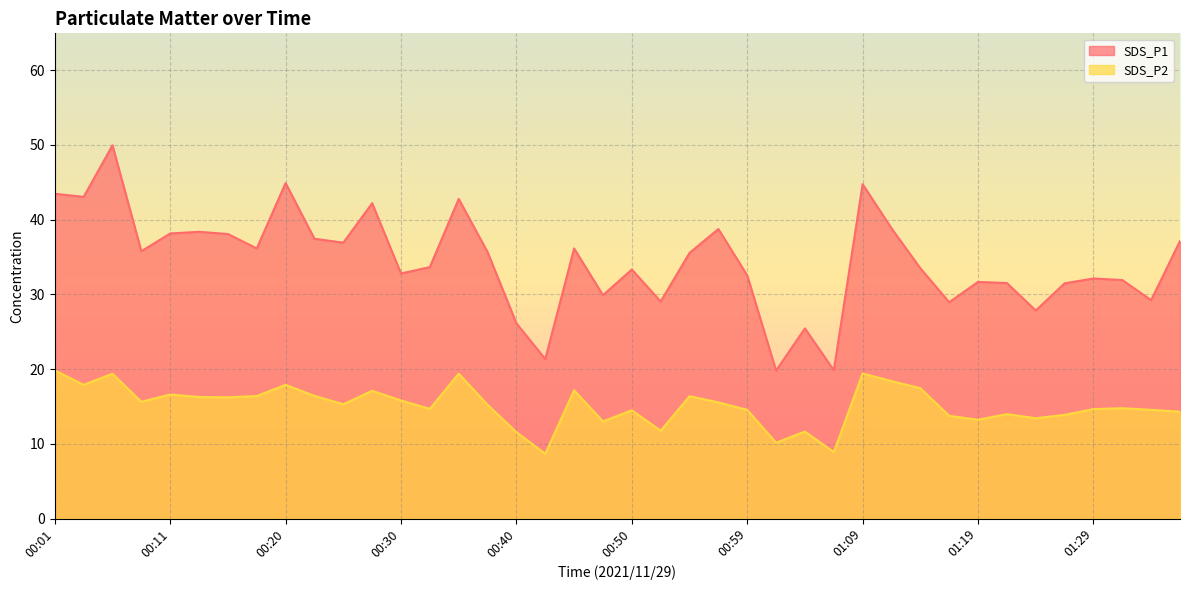

What is the value of the SDS_P1 point at the 14th from the left?

33.6